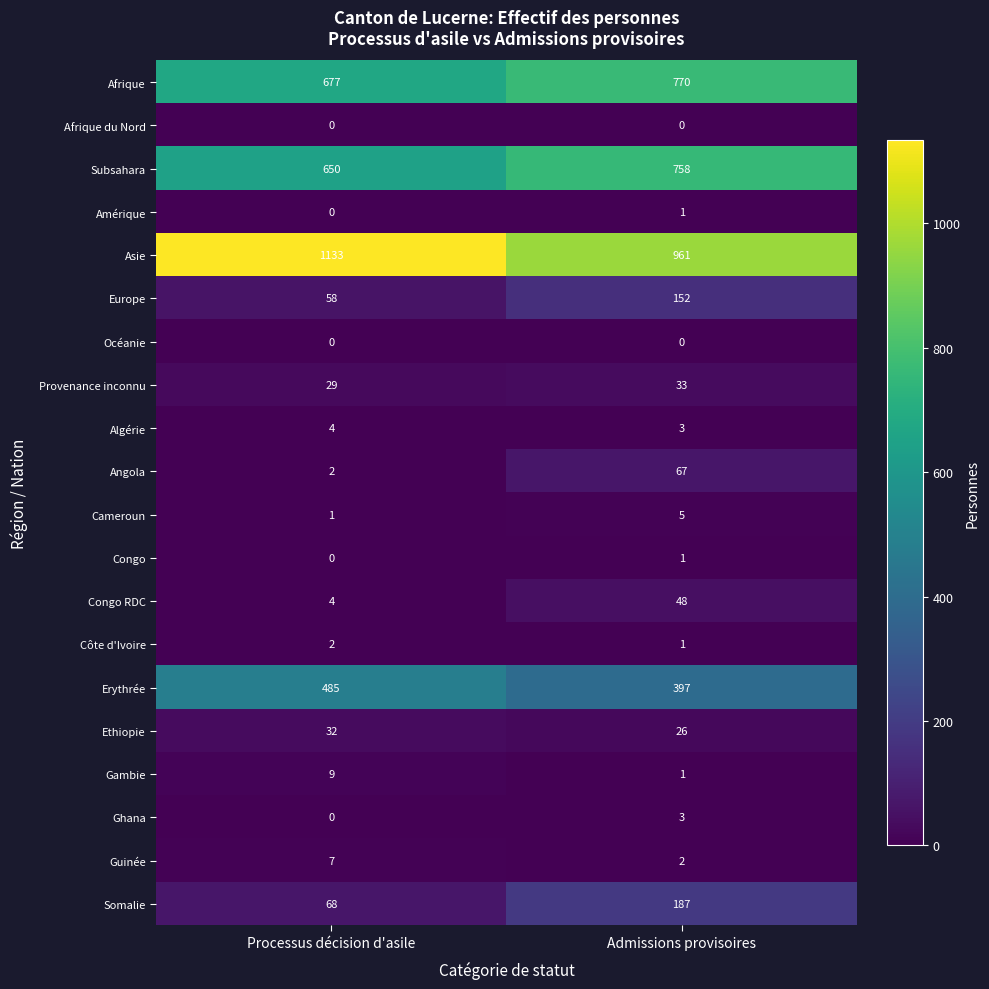

List the labels in order of Subsahara value, smallest first.

Processus décision d'asile, Admissions provisoires